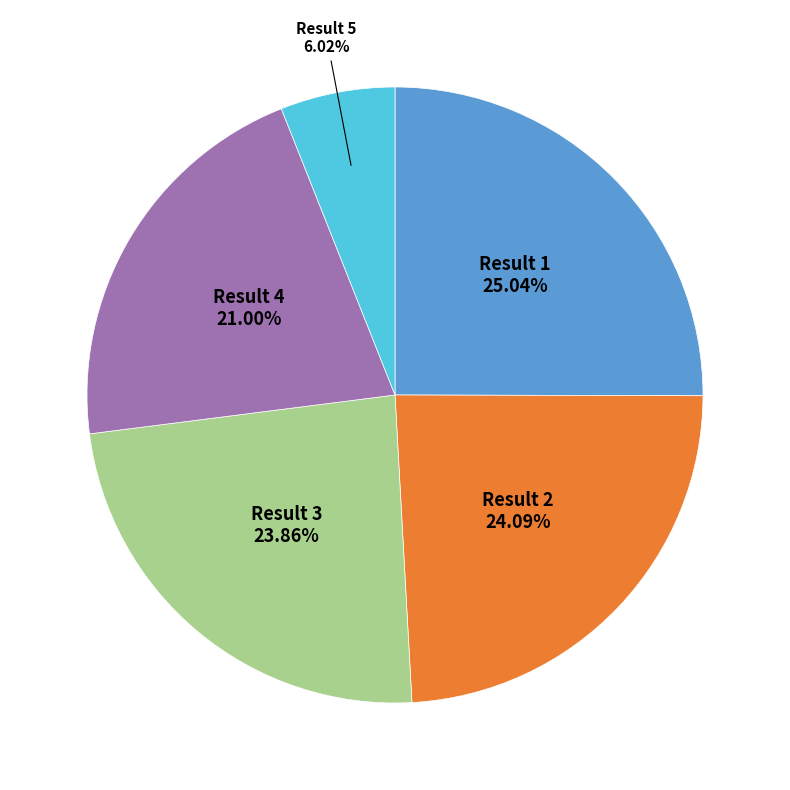

Is there a majority slice in this chart?

No